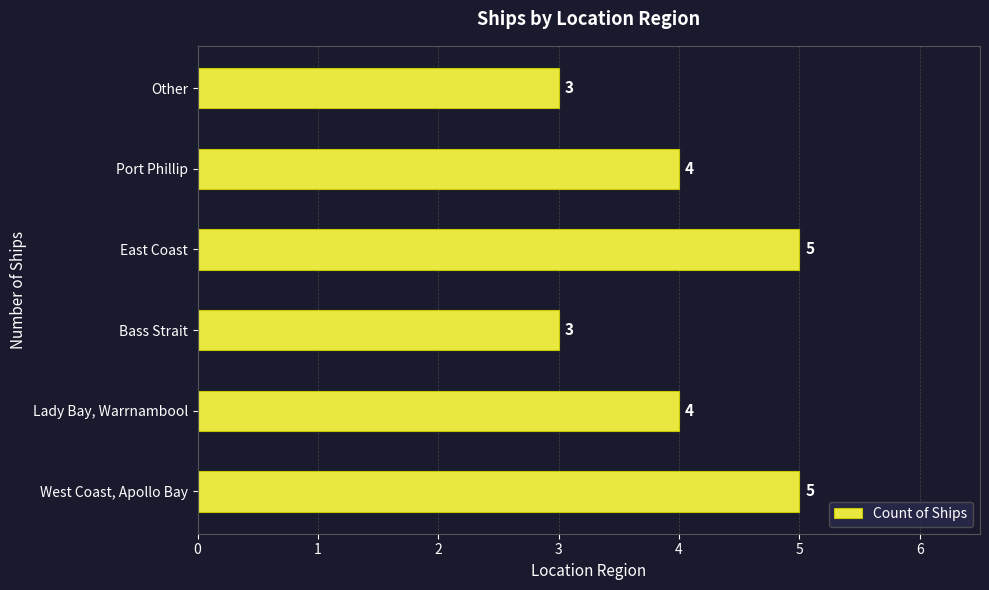

What is the sum of the values at Port Phillip and Lady Bay, Warrnambool?

8